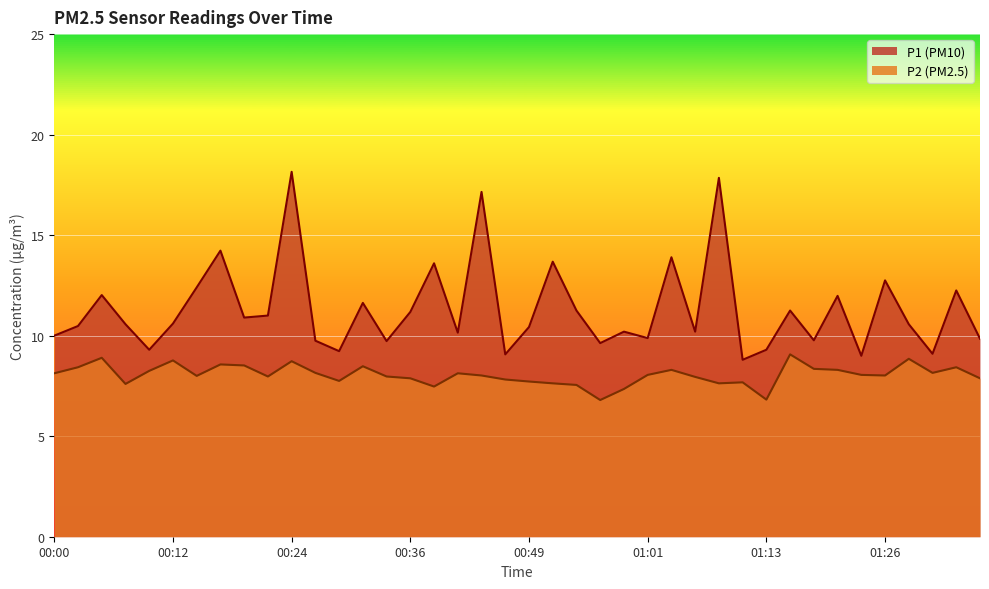

How many lines are shown in the chart?

2